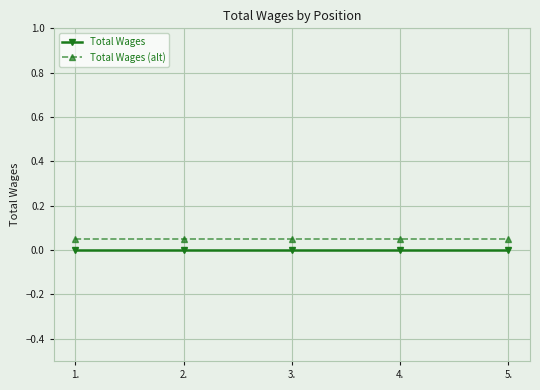

True or false: Total Wages (alt) has a value of 0.0 at 1..

False